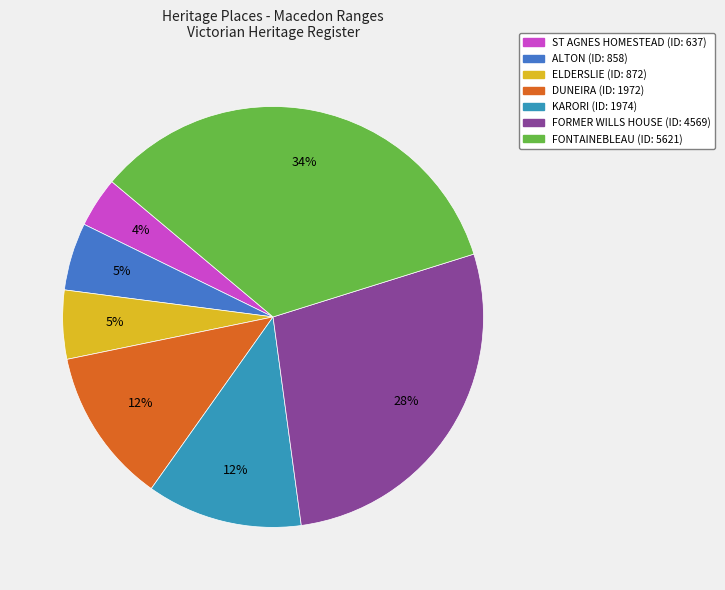

To the nearest percent, what percentage of the pie is DUNEIRA?

12%